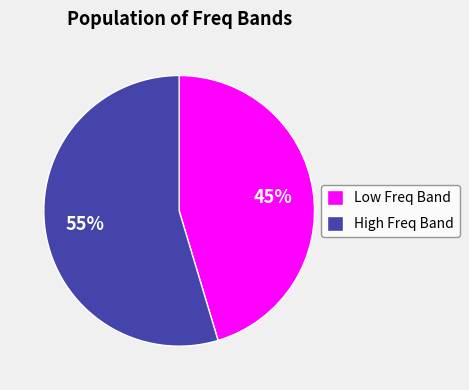

Is it true that High Freq Band is 40% of the pie?

False